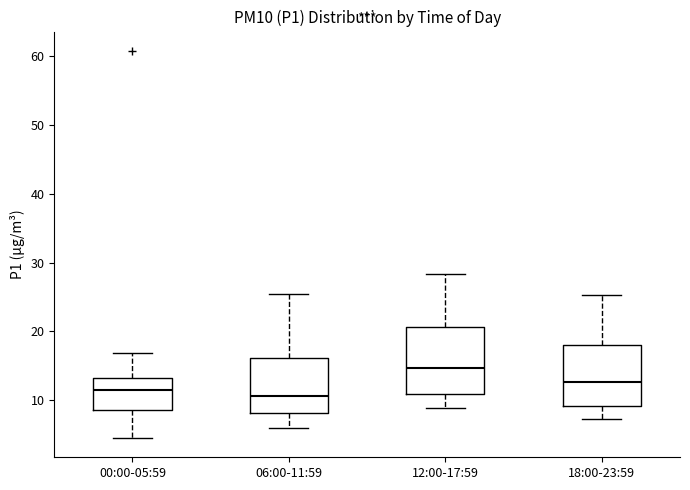

Where does the lower whisker of the box for 18:00-23:59 end on the y-axis? The values are not printed on the chart, so give them approximately, as read against the axis.

7